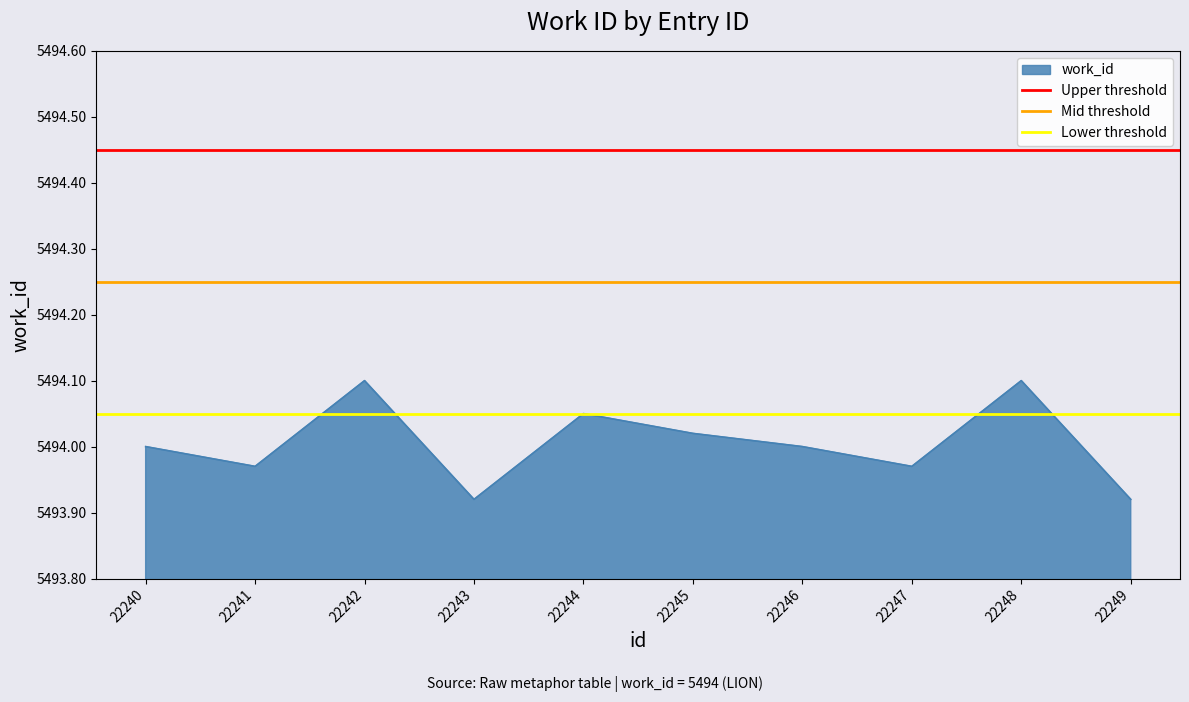

The work_id series shows 2238.1 at 22243. True or false?

False